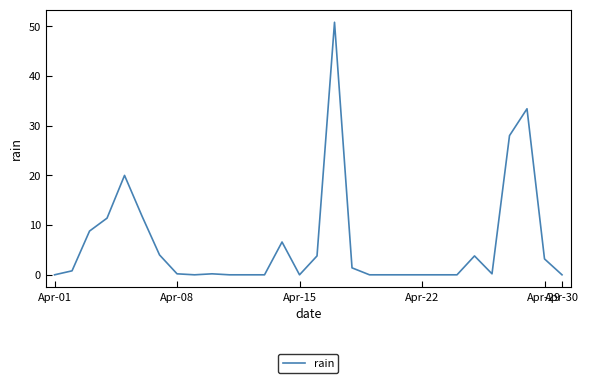

What is the greatest value displayed?

50.8